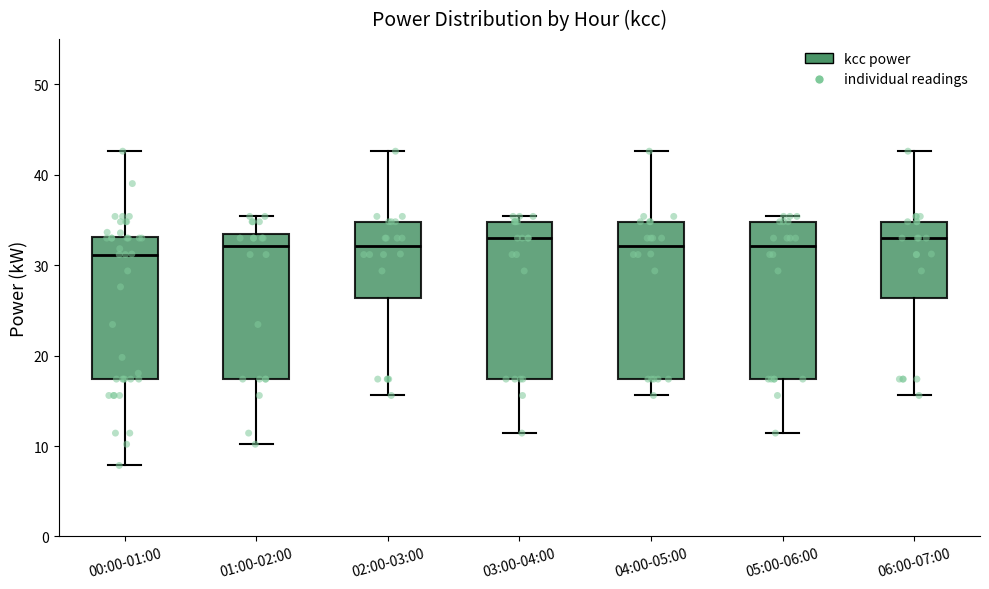

Where is the lower edge of the box for 02:00-03:00 on the y-axis? The values are not printed on the chart, so give them approximately, as read against the axis.

26